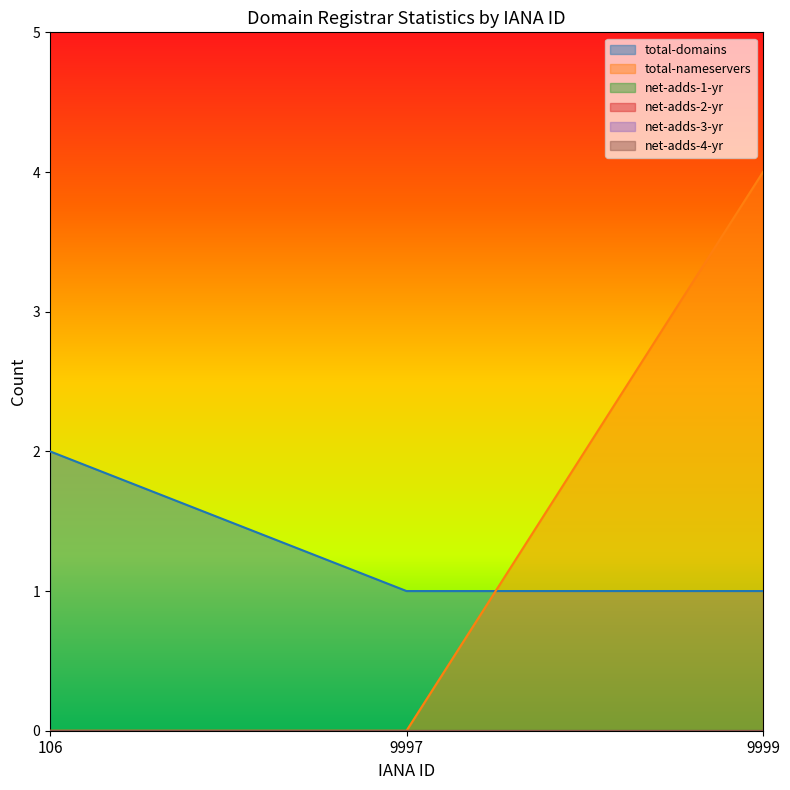

What is the greatest value displayed?

4